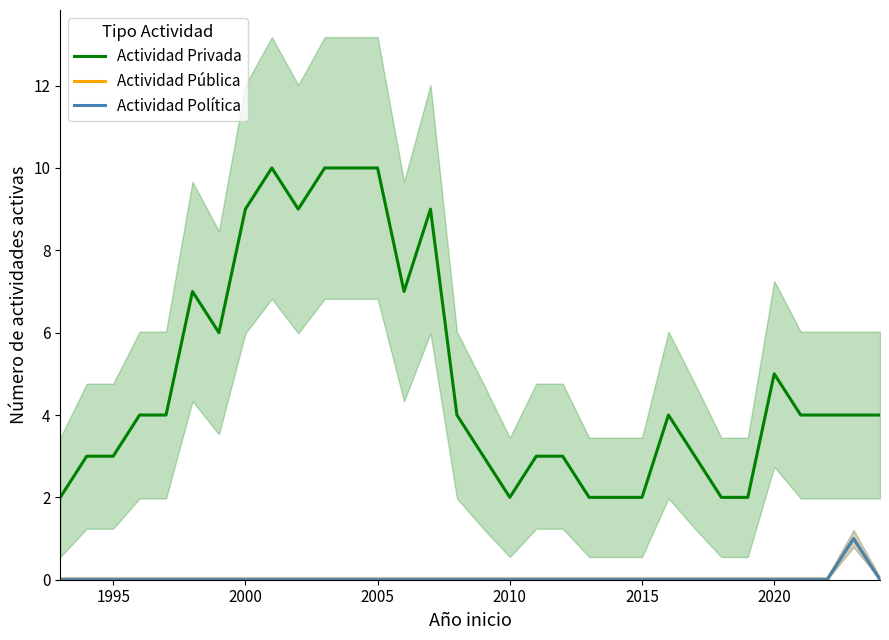

Is the value of Actividad Pública at 27 greater than the value of Actividad Política at 10?

No